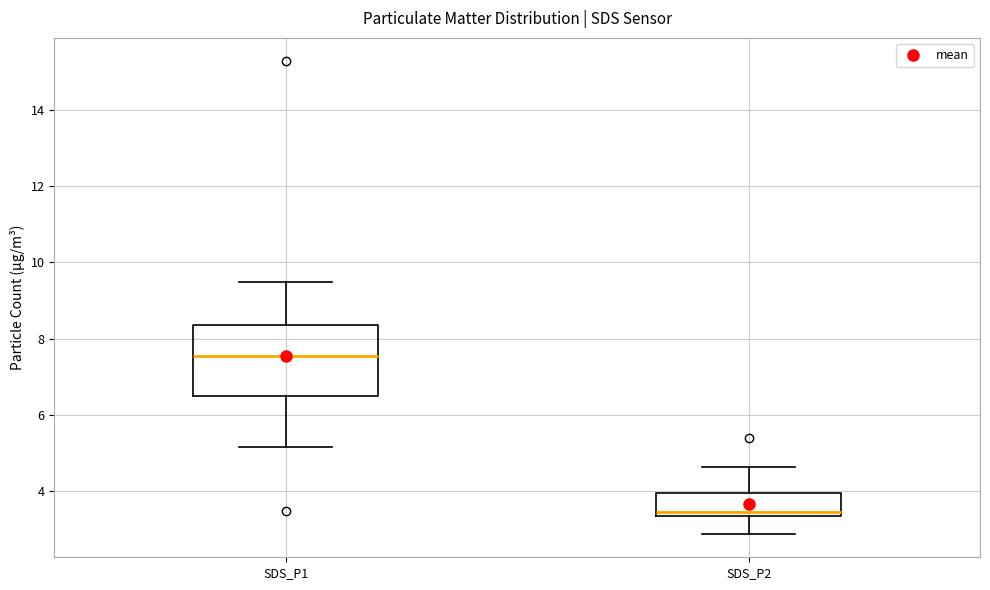

Where is the upper edge of the box for SDS_P2 on the y-axis? The values are not printed on the chart, so give them approximately, as read against the axis.

4.0